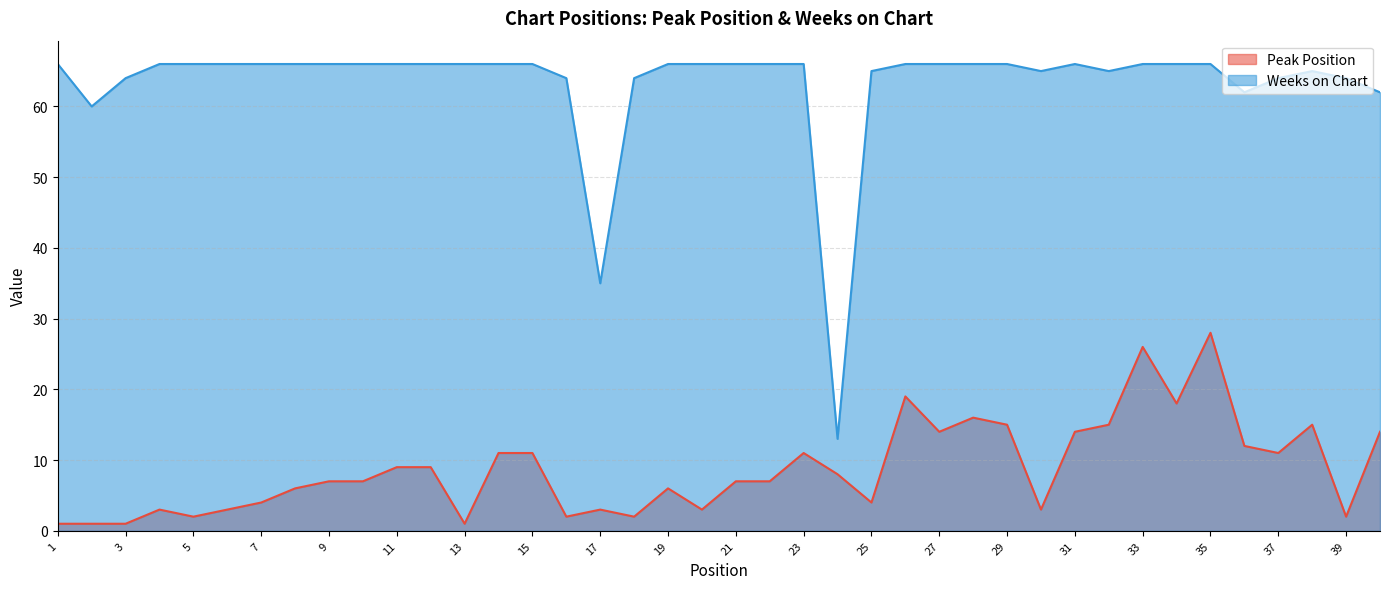

List the series in order of their overall mean, highest first.

Weeks on Chart, Peak Position